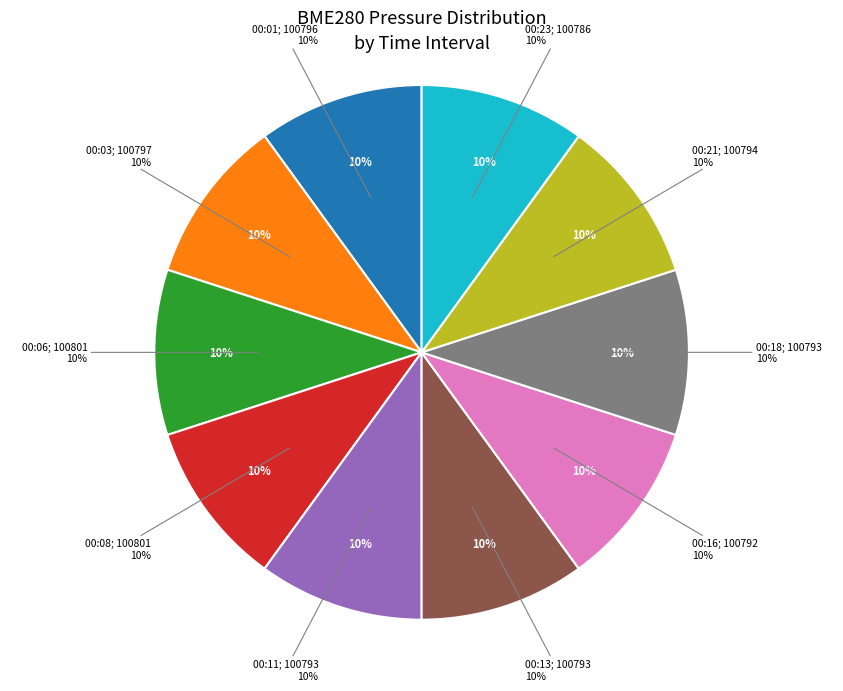

To the nearest percent, what is the average slice percentage?

10%